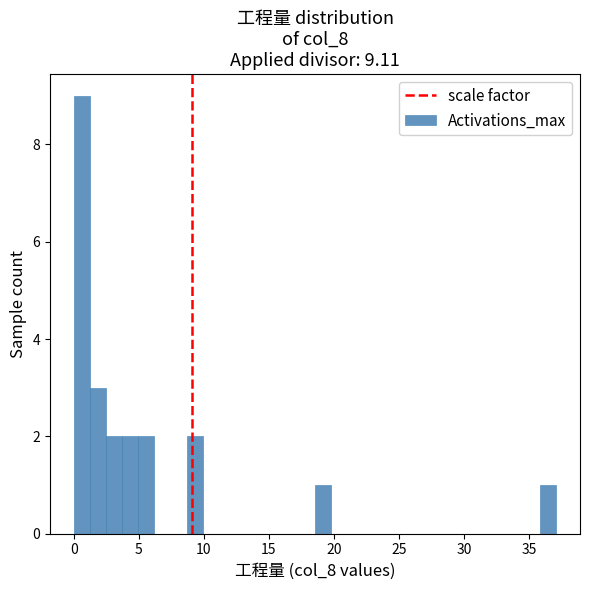

Read against the x-axis, roughly where is the centre of the tallest bar?

0.5